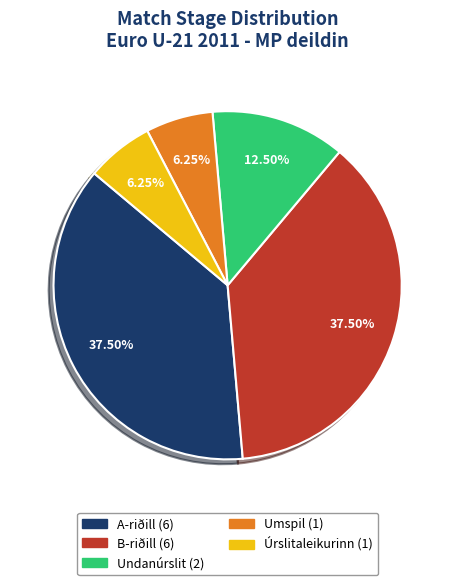

Is the sum of Umspil and Undanúrslit greater than half?

No